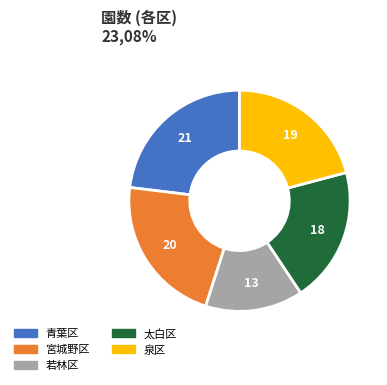

Is it true that 若林区 is 7% of the pie?

False